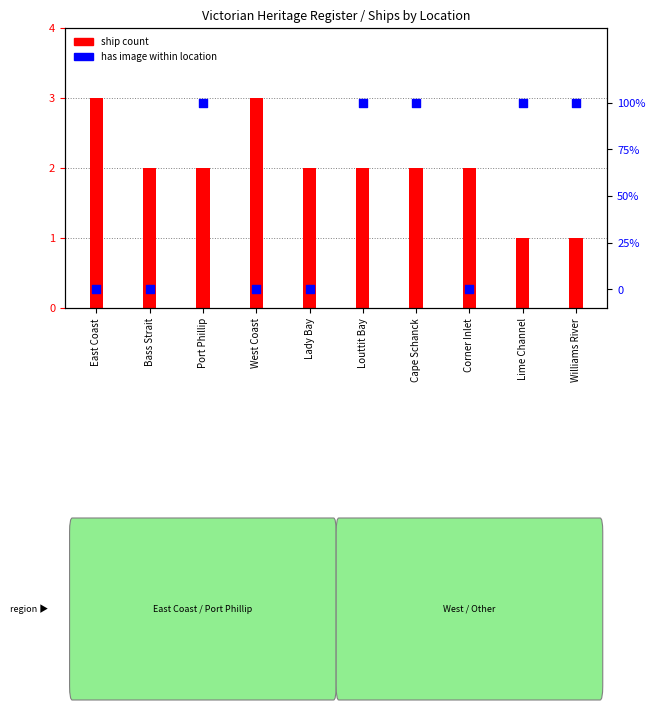

Which series has the largest Y range (max minus min)?

ship count